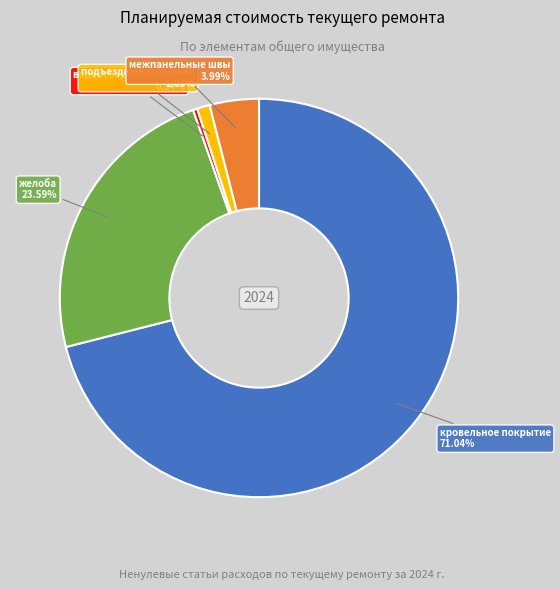

Between межпанельные швы and желоба, which is larger?

желоба